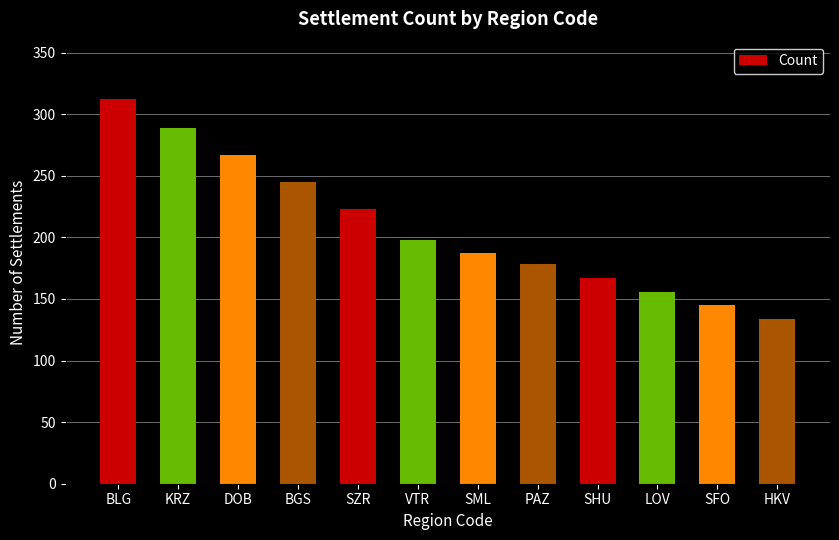

List the labels in order of value, largest first.

BLG, KRZ, DOB, BGS, SZR, VTR, SML, PAZ, SHU, LOV, SFO, HKV